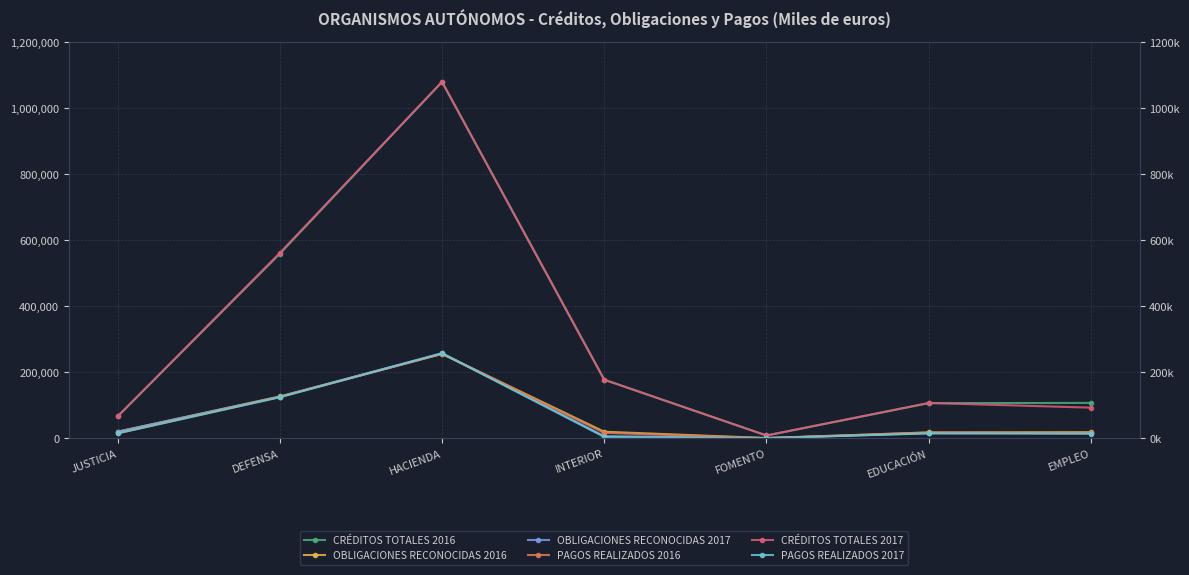

Count the number of categories in the chart.

7